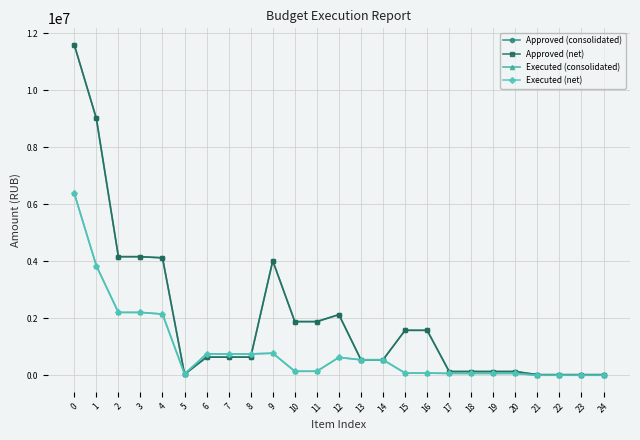

What is the minimum value shown in the chart?

8897.0